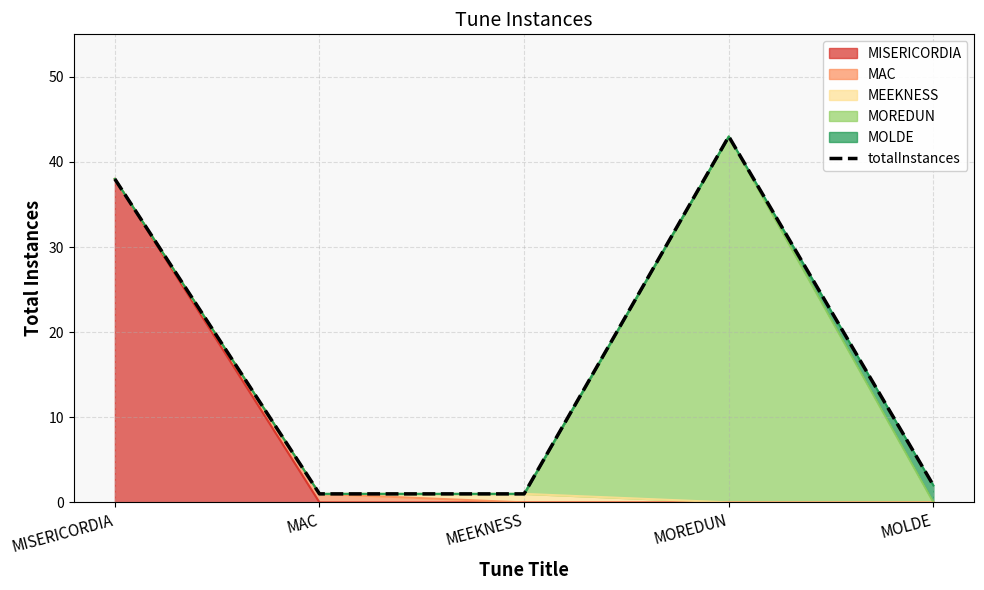

What is the change in value from MISERICORDIA to MEEKNESS?

-37